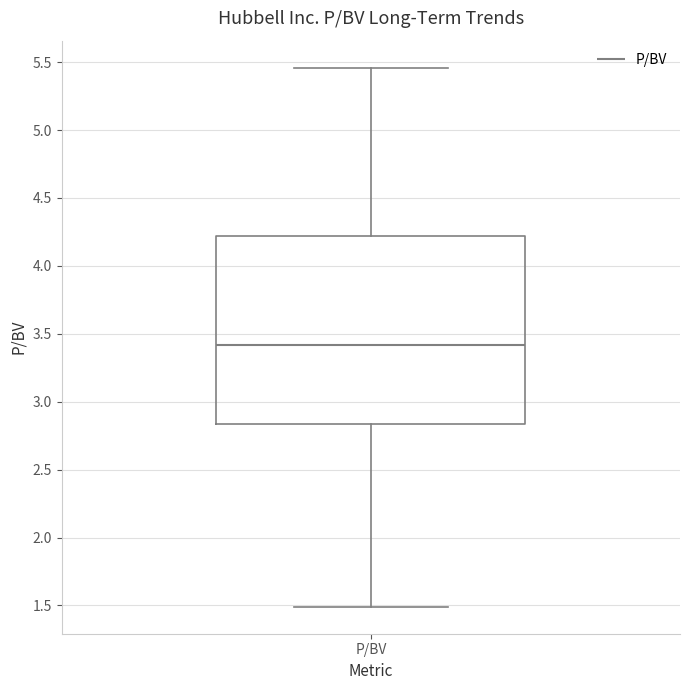

Where is the upper edge of the box for P/BV on the y-axis? The values are not printed on the chart, so give them approximately, as read against the axis.

4.20